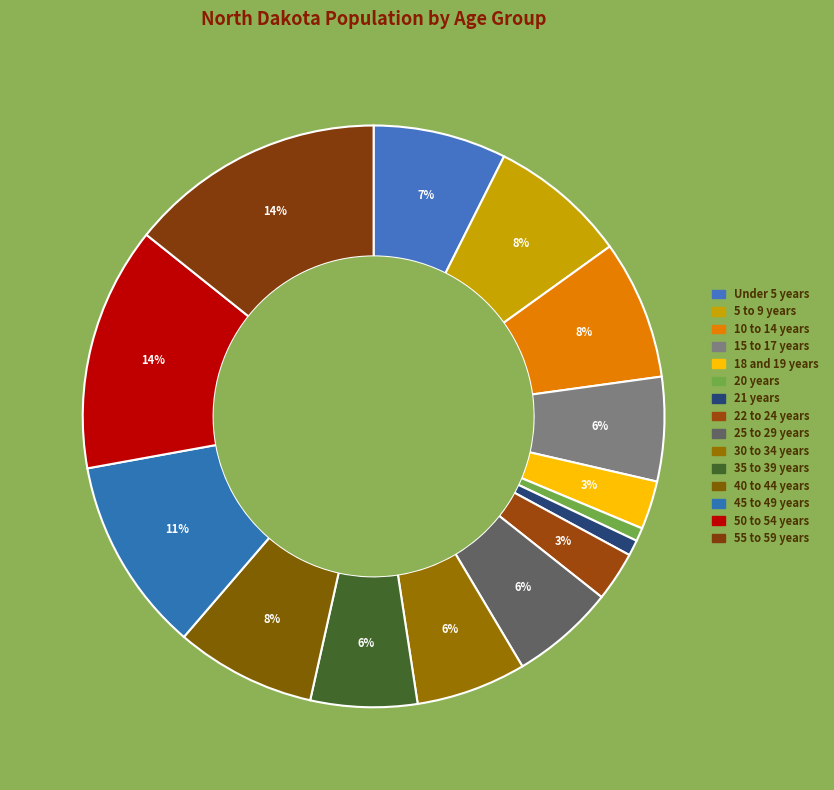

Count the number of slices in the pie.

15